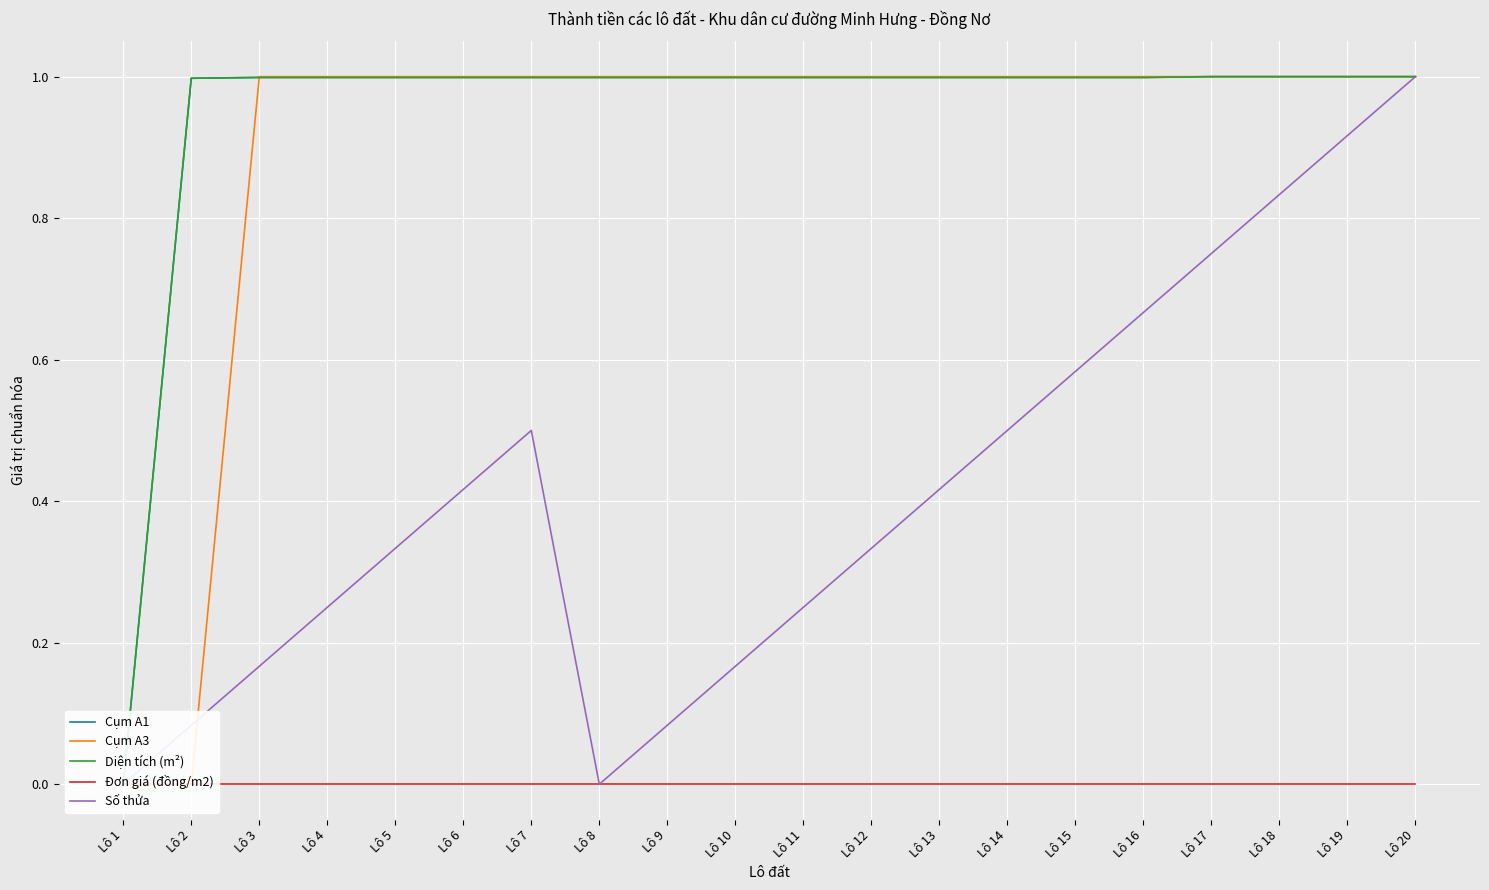

Does the chart display data point markers on the line(s)?

No